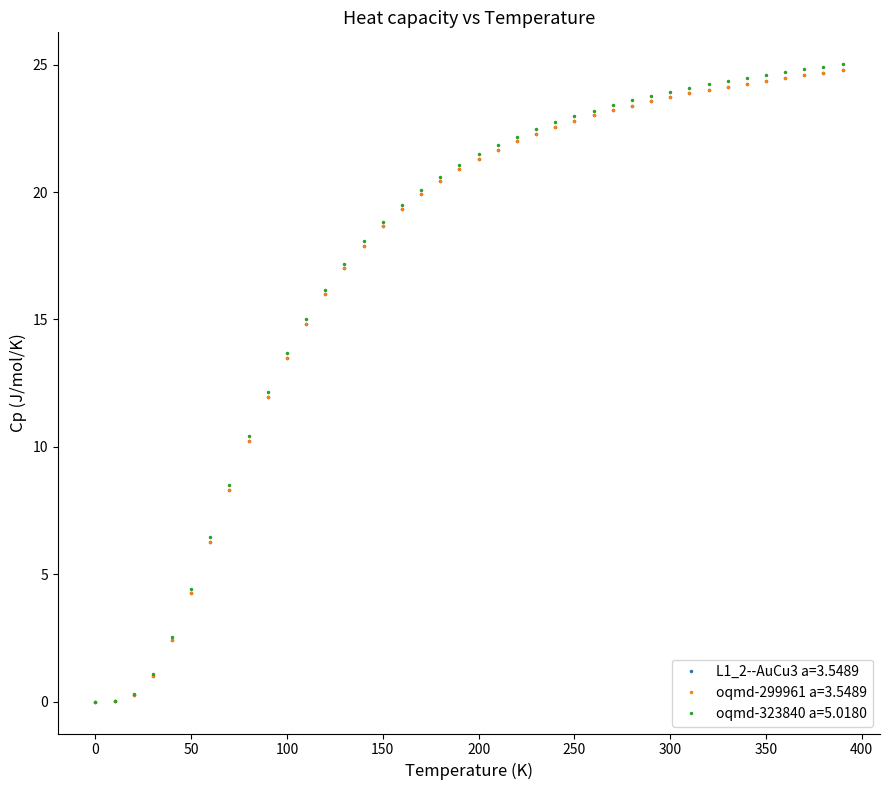

What is the highest value of the L1_2--AuCu3 a=3.5489 series?

24.8